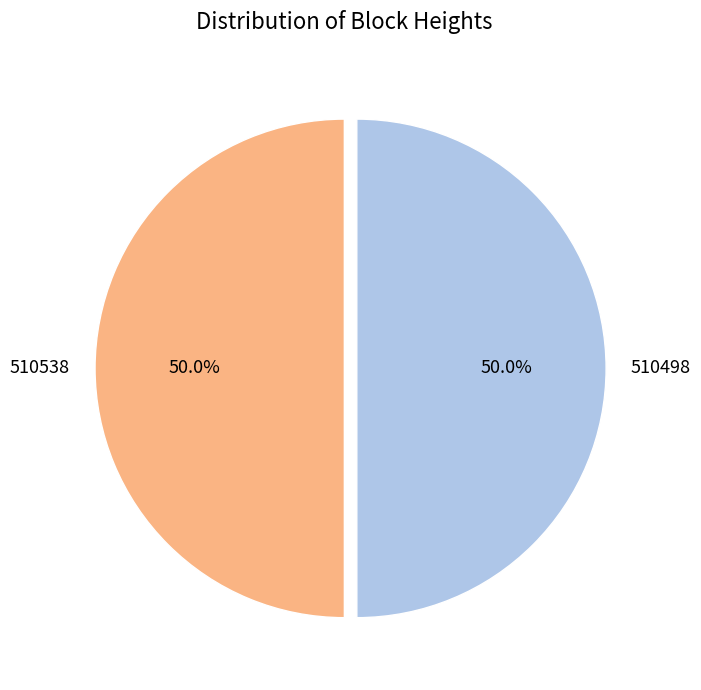

True or false: 510538 accounts for 41% of the total.

False